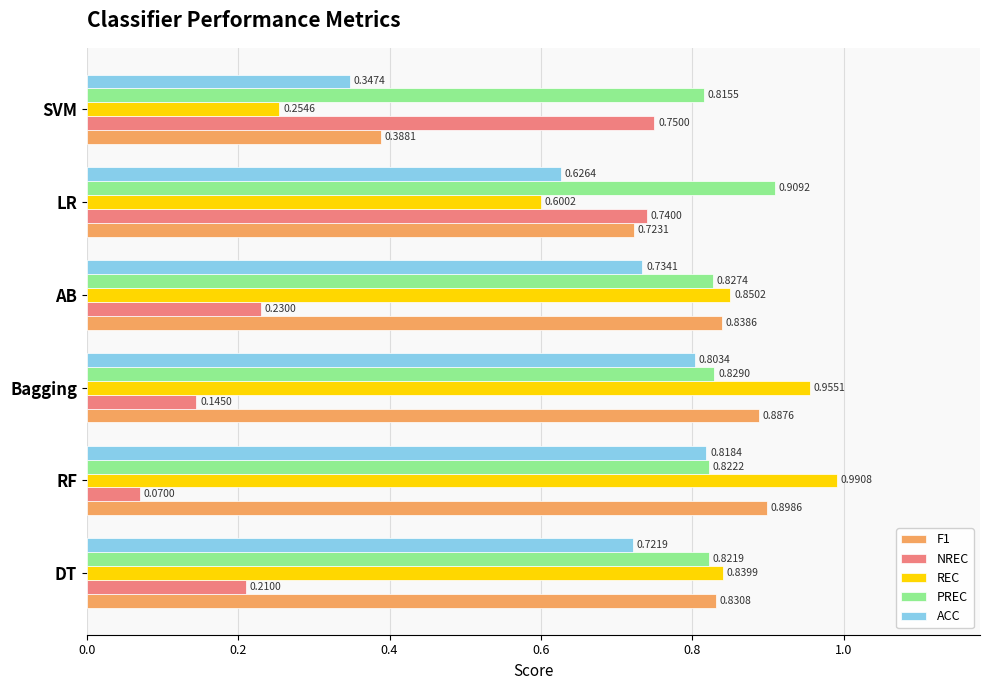

Count the number of categories in the chart.

6